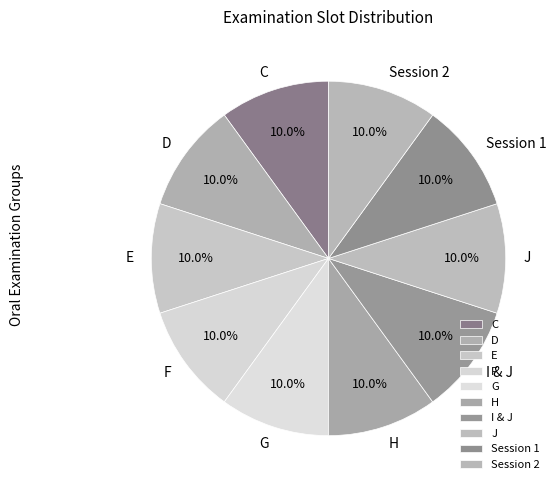

Combined, what portion of the pie is F and Session 2?

20.0%